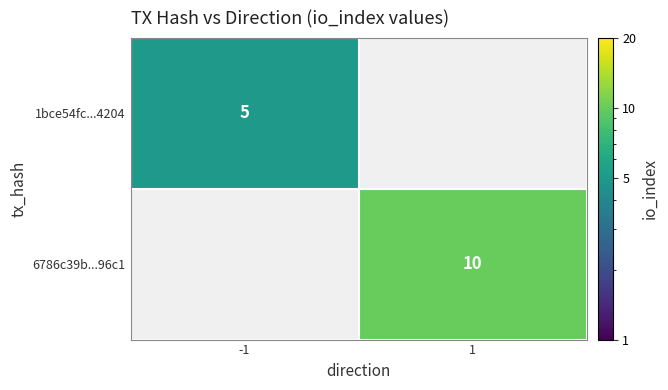

The value of 1bce54fc...4204 at -1 is 7. True or false?

False